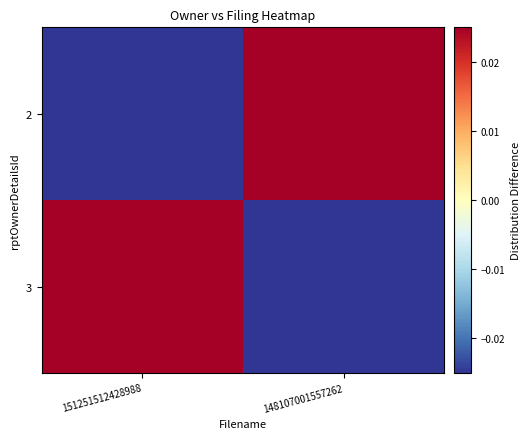

Which category has the highest value across all series?

151251512428988